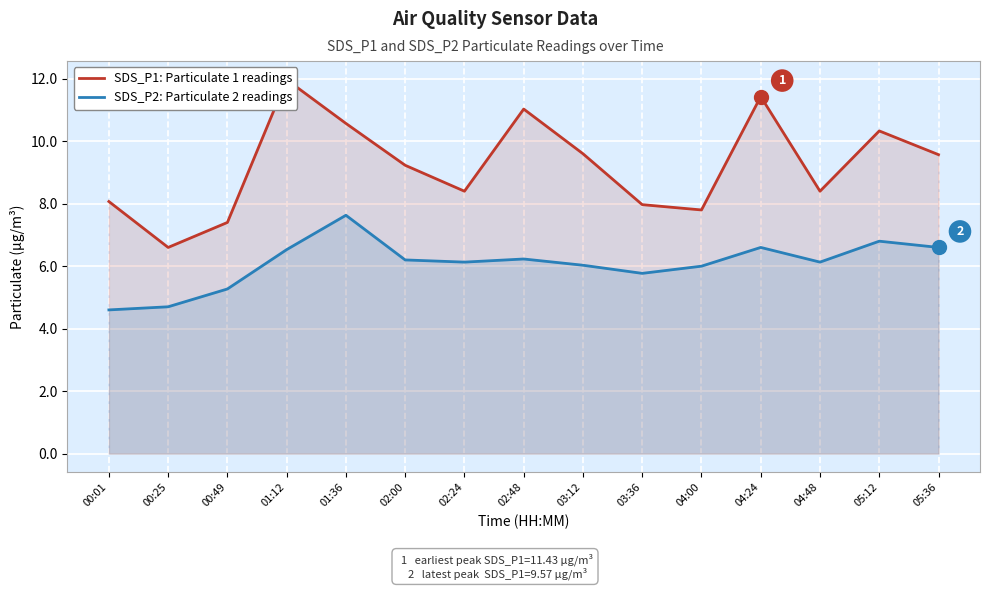

What is the sum of all SDS_P2: Particulate 2 readings values?

91.2